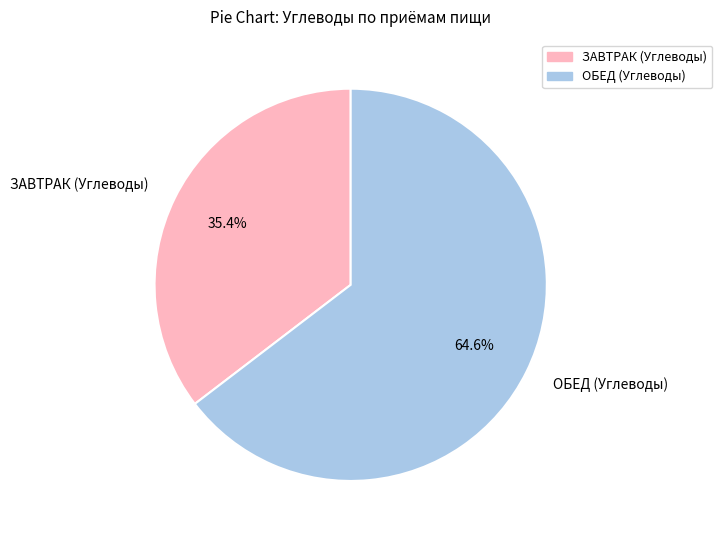

Count the number of slices in the pie.

2